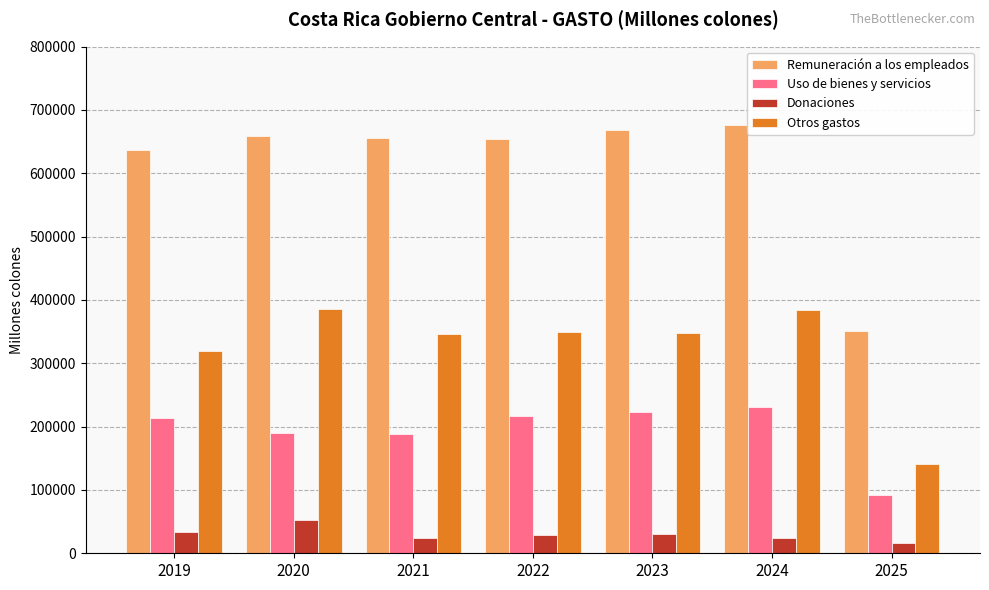

What is the difference between the highest and lowest values at 2024?

651911.7